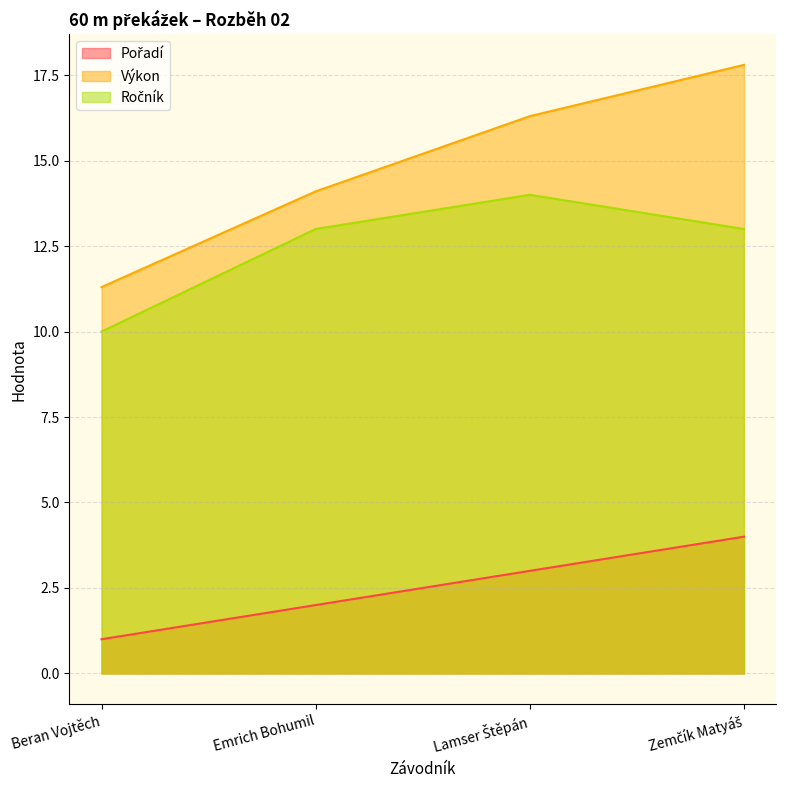

The Ročník series shows 14.0 at Lamser Štěpán. True or false?

True